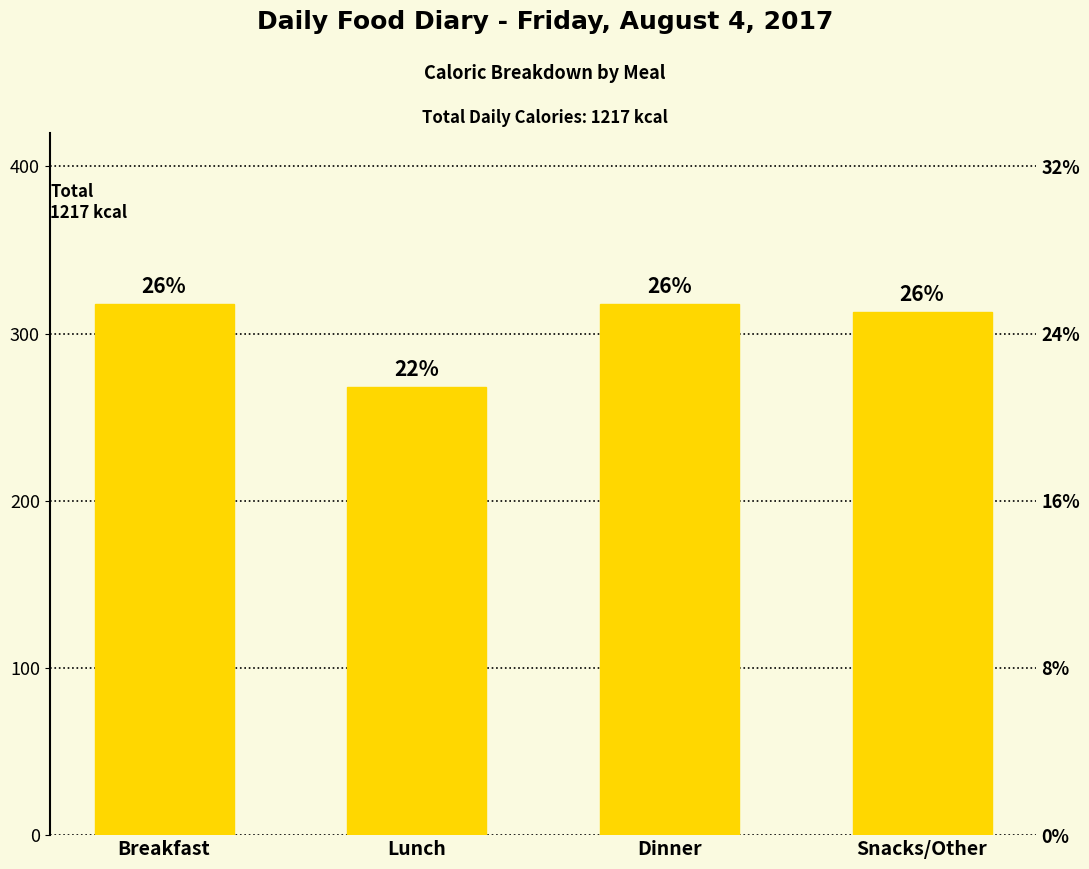

Is it true that the value at Breakfast is 318?

True